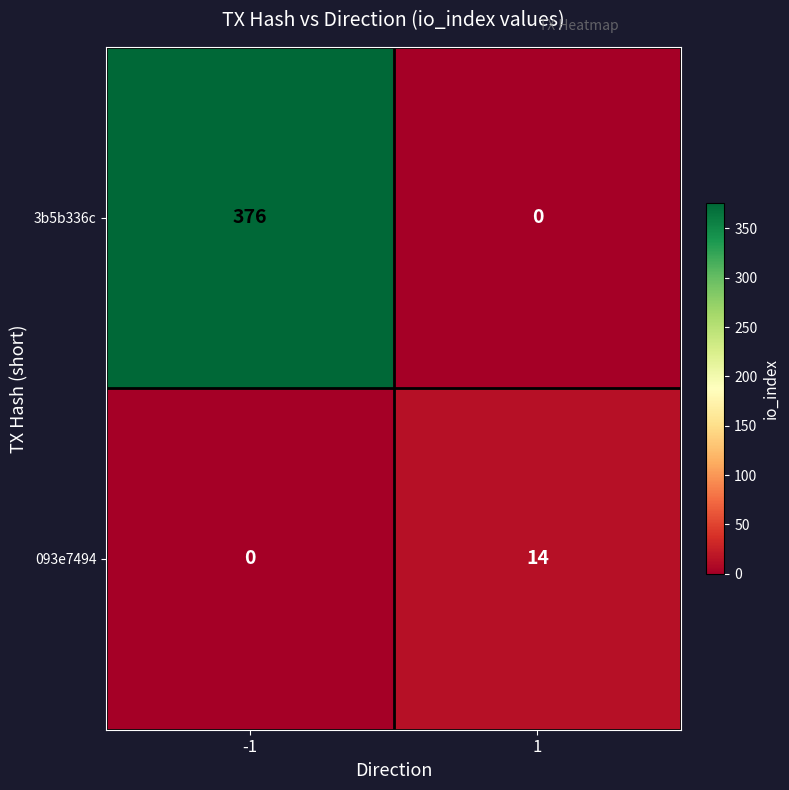

List the series in order of their peak value, lowest first.

093e7494, 3b5b336c